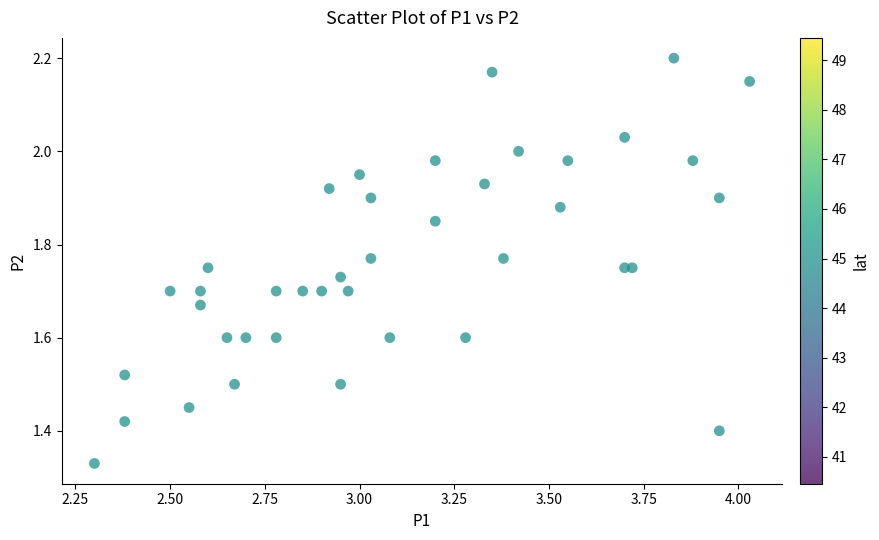

What is the range of Y values (max minus min)?

0.9